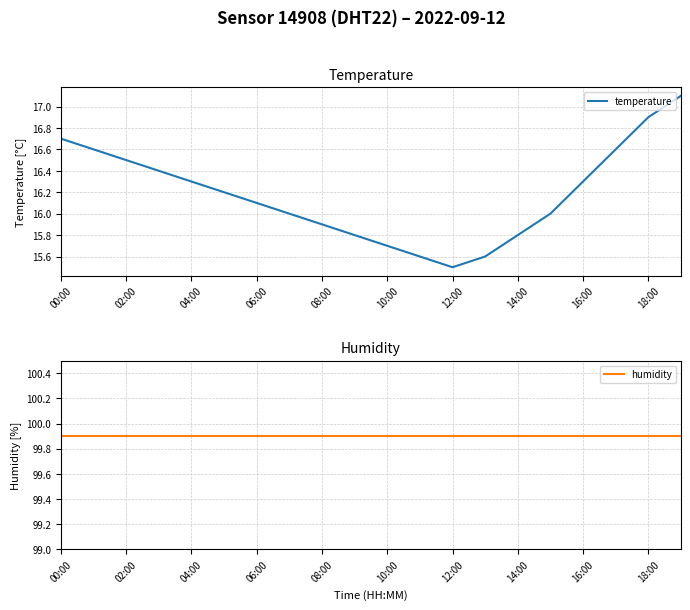

What is the difference between the maximum and minimum values in the temperature series?

1.6